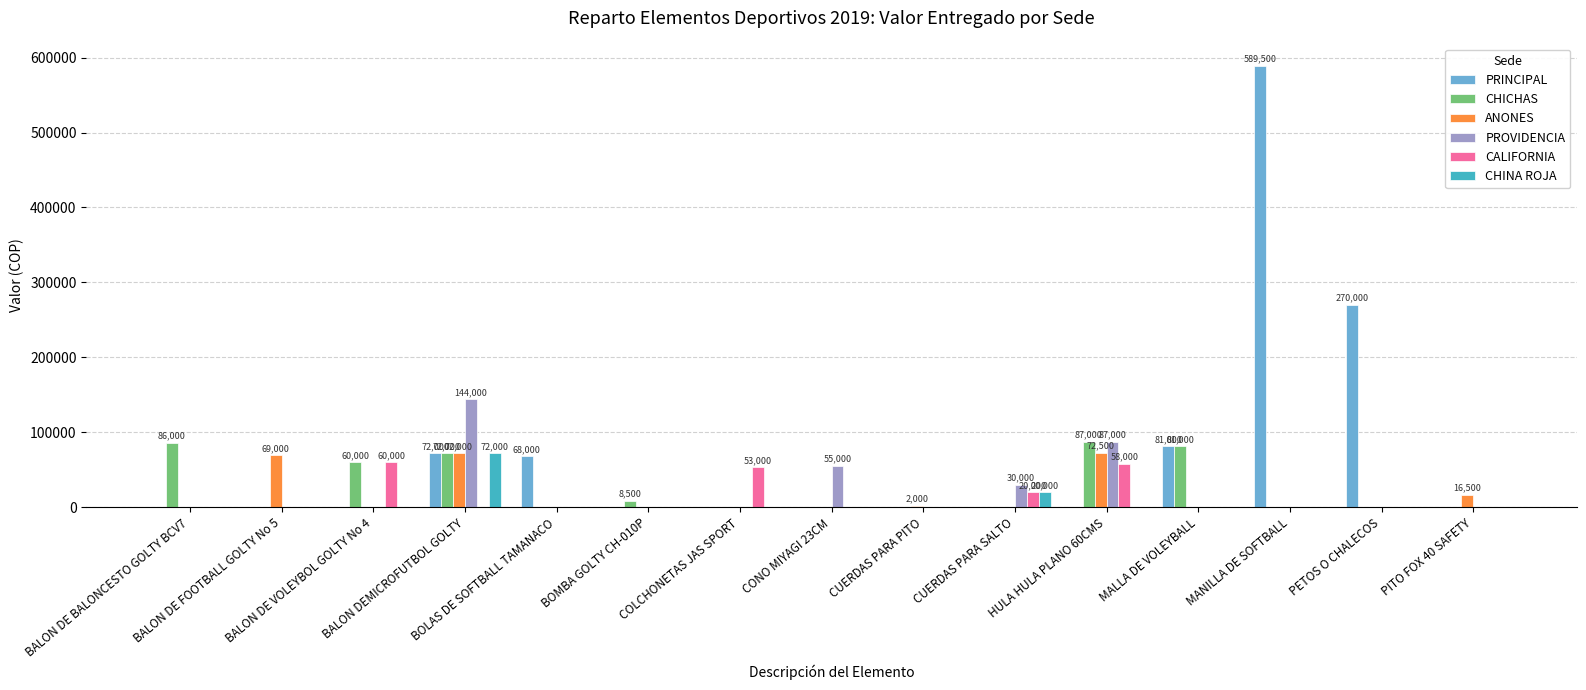

Are the bars horizontal?

No